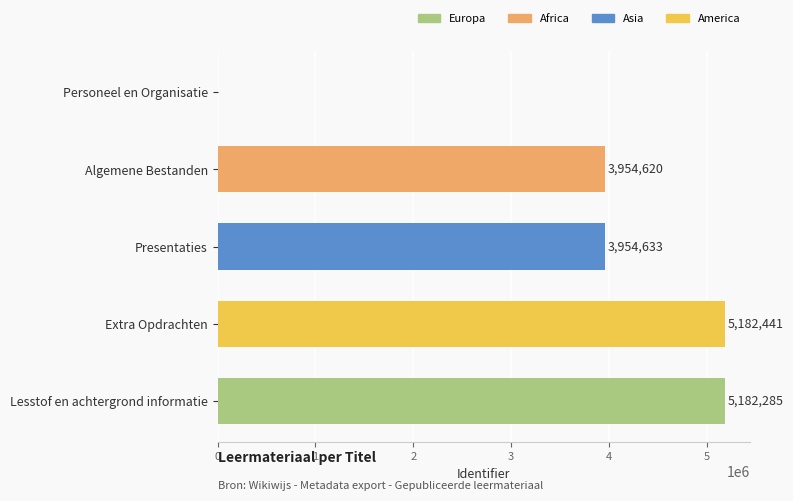

Reading top to bottom, extract all data points from this chart.

Personeel en Organisatie=0	Algemene Bestanden=3954620	Presentaties=3954633	Extra Opdrachten=5182441	Lesstof en achtergrond informatie=5182285